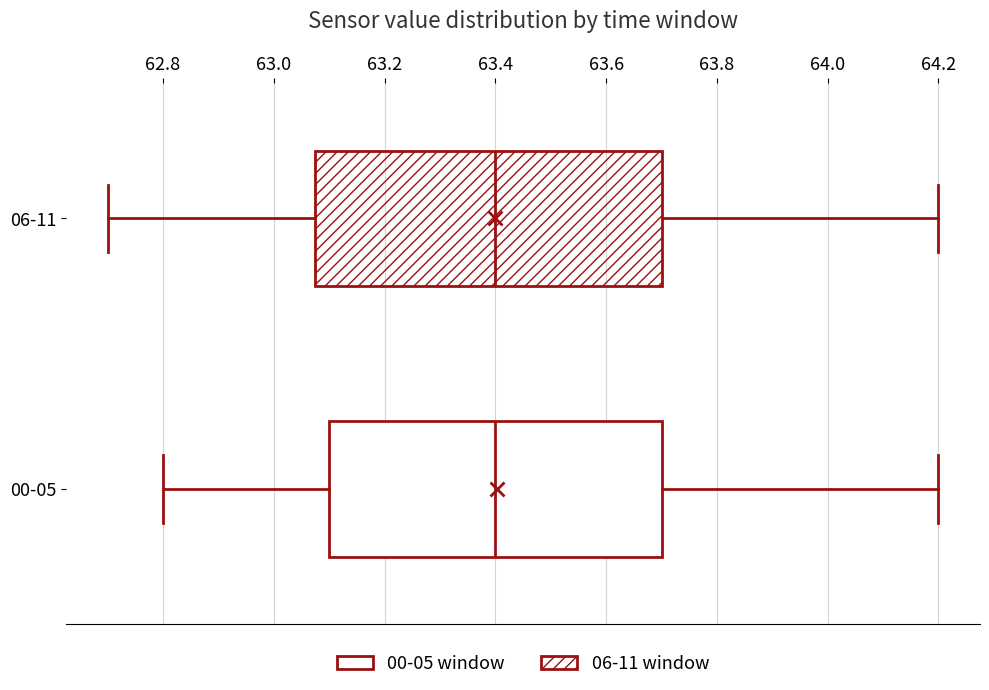

Reading bottom to top, transcribe this box plot: for each box, give where its median line is, the range the box spans, and where its two whiskers end, as read against the x-axis. The values are not printed on the chart, so give them approximately, as read against the axis.

00-05: median 63.40, box 63.10 to 63.70, whiskers 62.80 to 64.20
06-11: median 63.40, box 63.08 to 63.70, whiskers 62.70 to 64.20